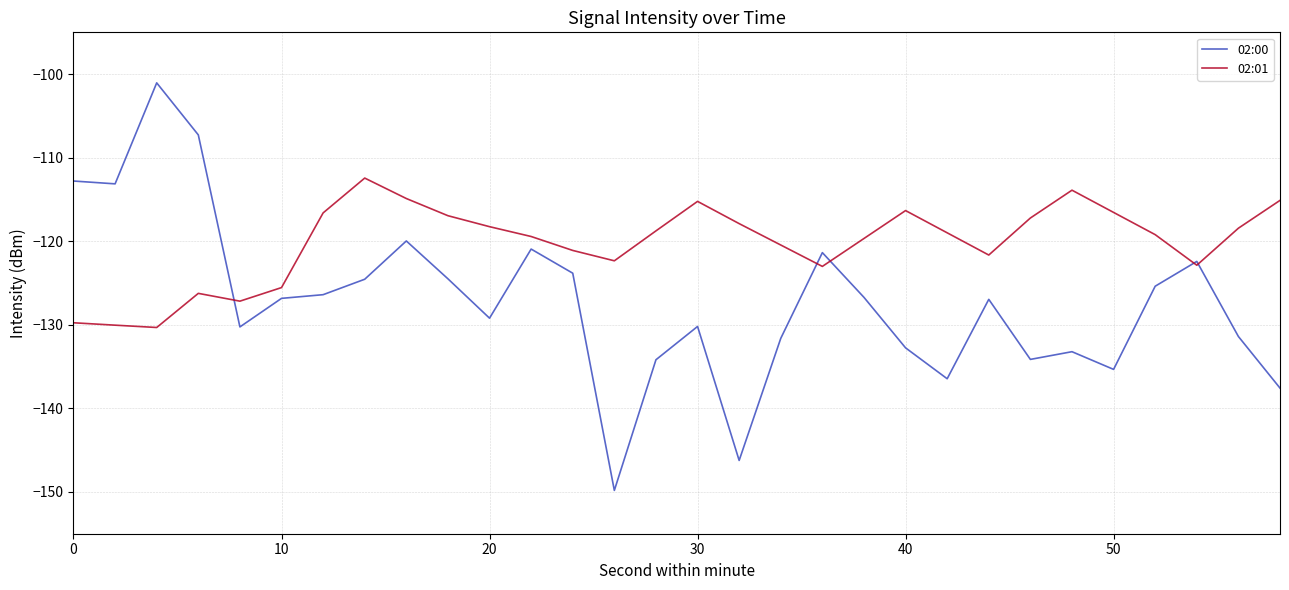

What is the average value of the 02:00 series?

-127.2